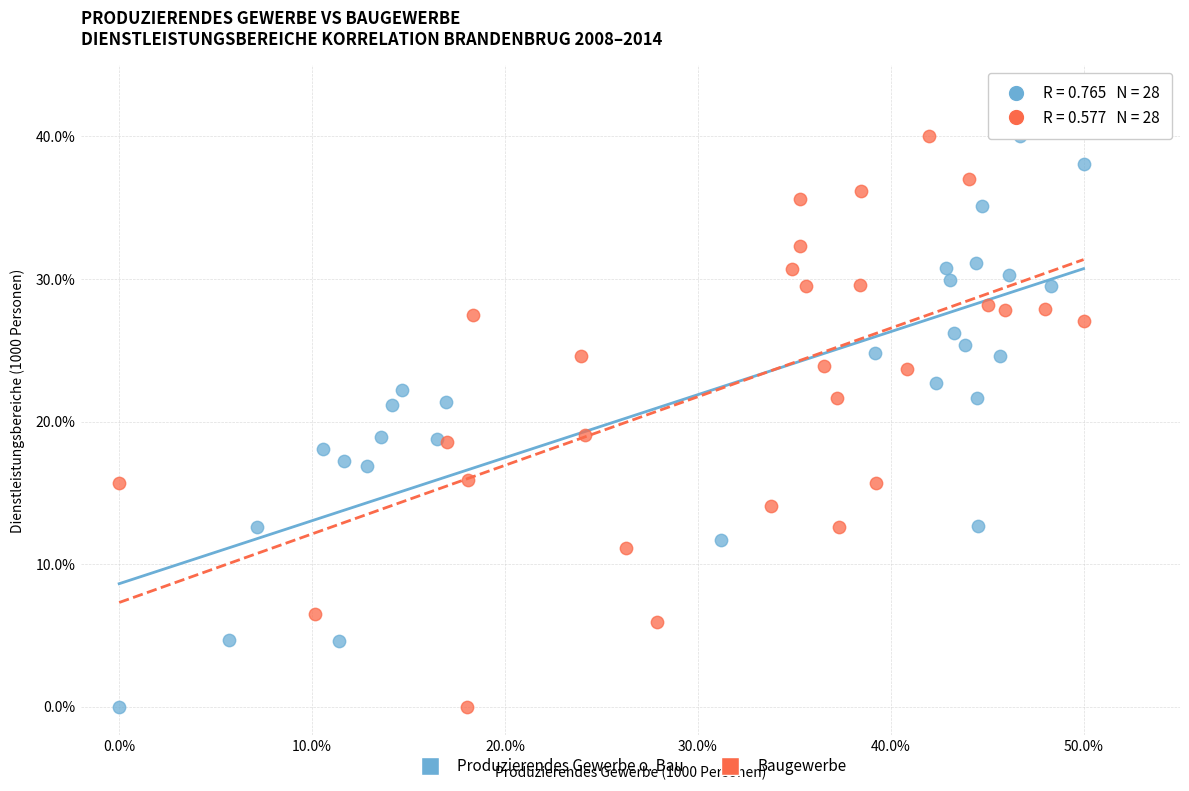

What are all the series names shown in the legend?

Produzierendes Gewerbe o. Bau, Baugewerbe